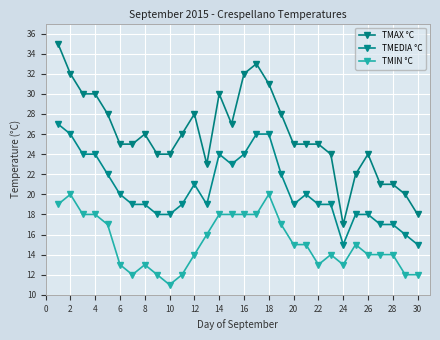

Which category has the lowest value across all series?

10